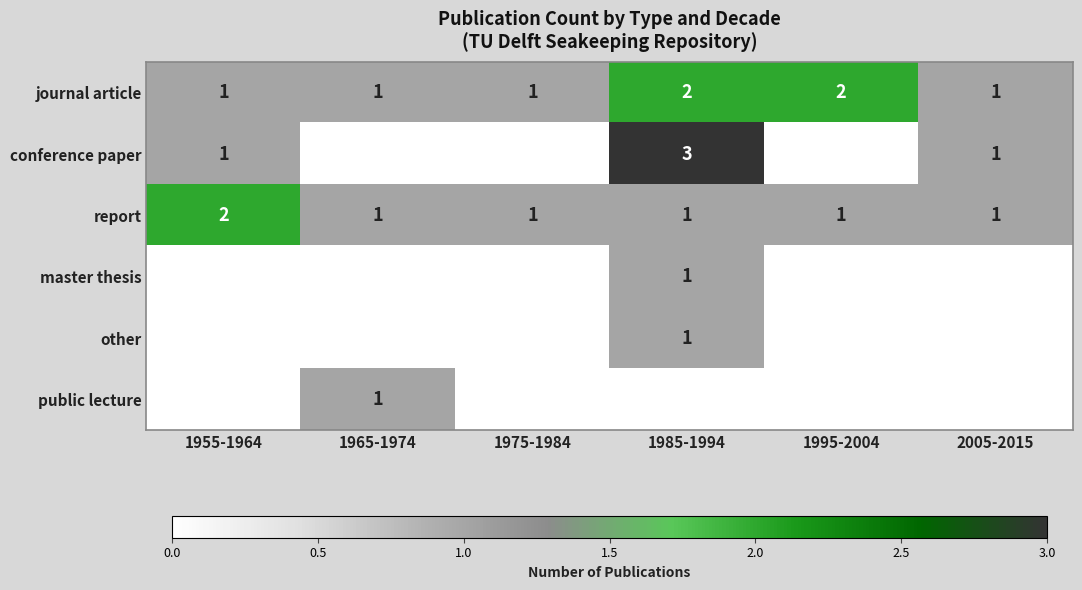

Count the journal article values in the range 1 to 2.

6